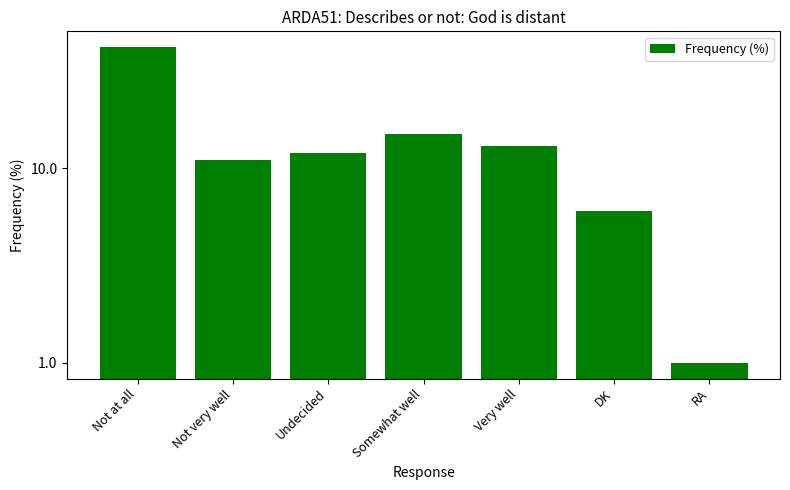

What position from the right is Not at all?

7